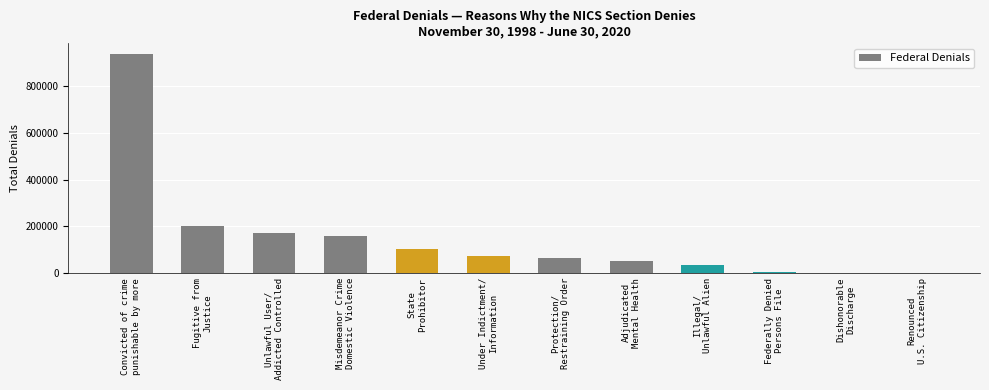

What is the sum of all values?

1802409